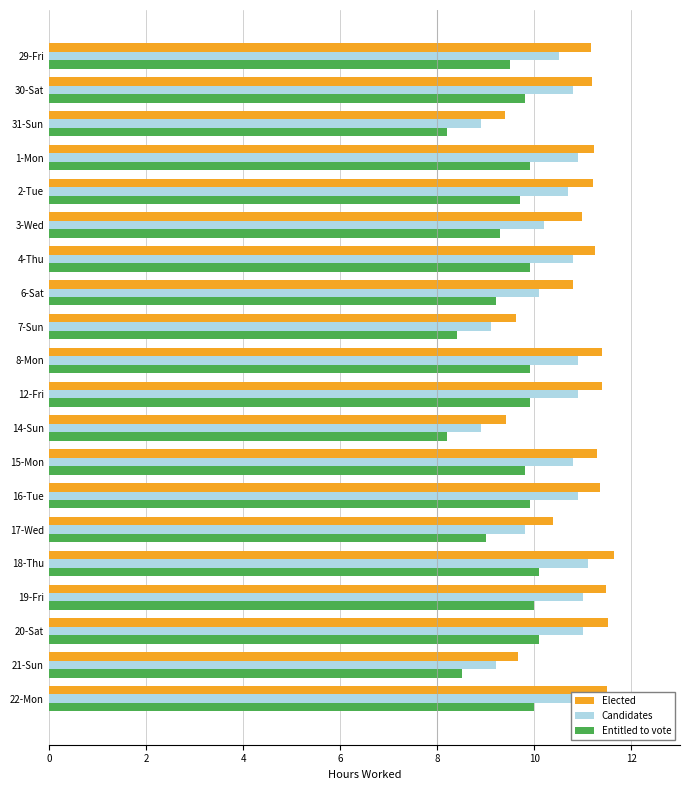

The value of Entitled to vote at 4-Thu is 9.9. True or false?

True